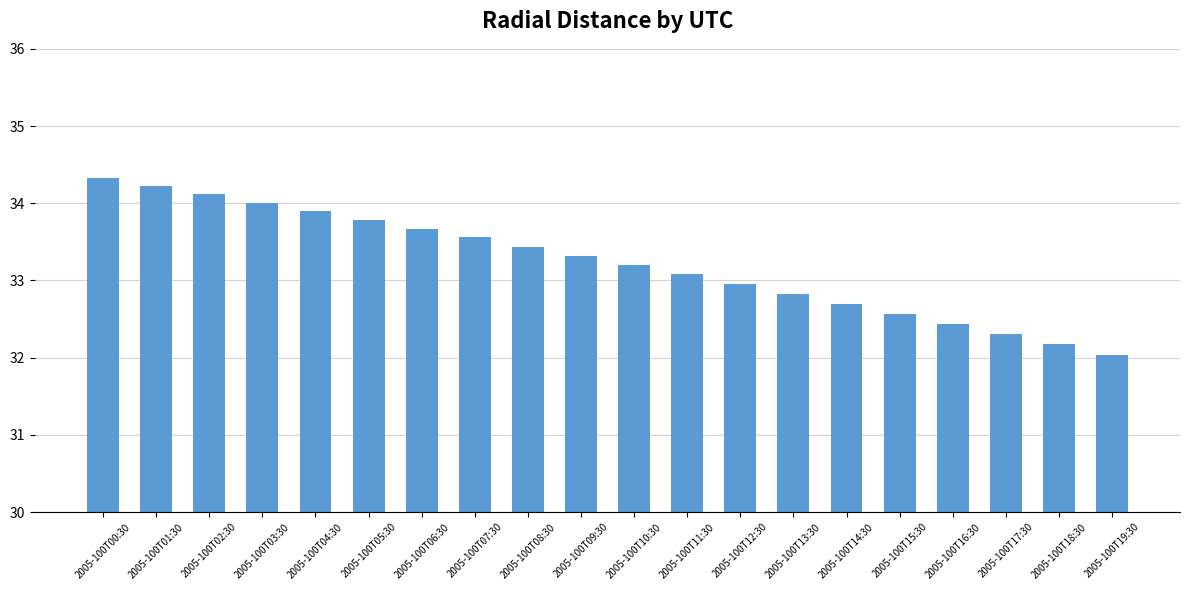

What is the greatest value displayed?

34.3